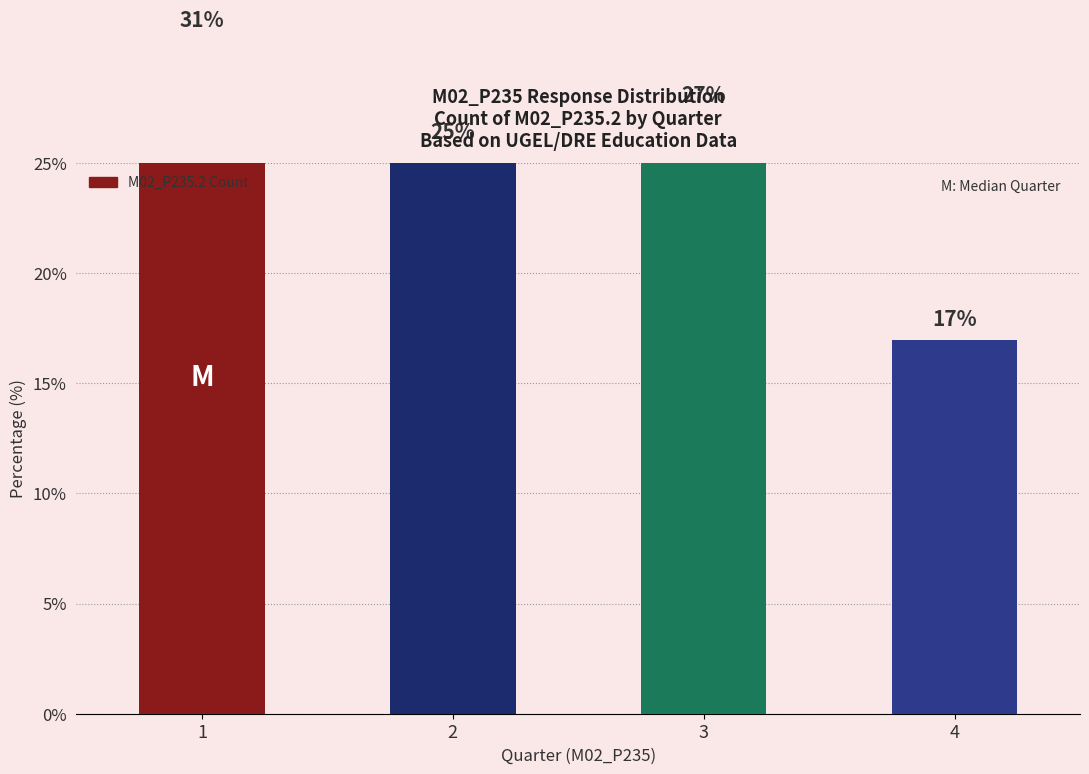

Does the chart contain any negative values?

No